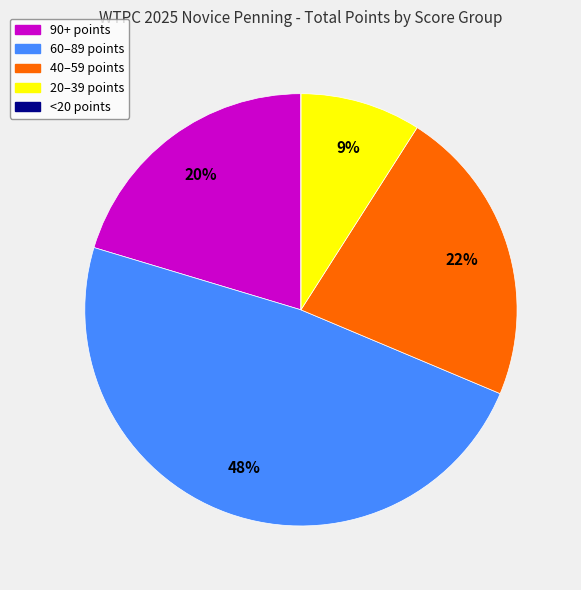

Is it true that 40–59 points is 36% of the pie?

False